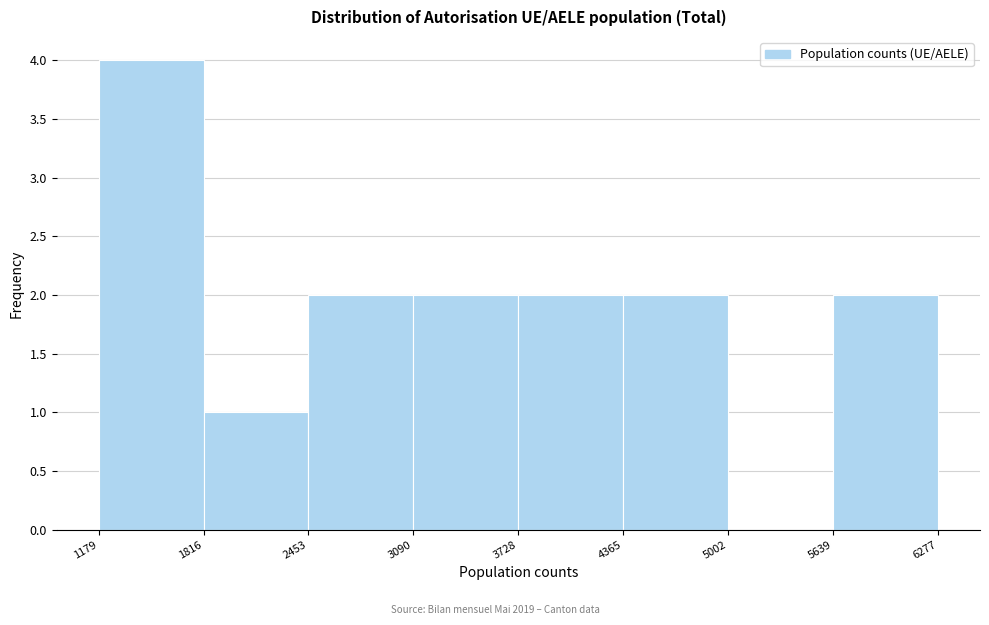

Reading left to right, list every bar in this chart as the range it spans on the x-axis followed by its height. The values are not printed on the chart, so give them approximately, as read against the axis.

1179 to 1816: 4
1816 to 2453: 1
2453 to 3090: 2
3090 to 3728: 2
3728 to 4365: 2
4365 to 5002: 2
5002 to 5639: 0
5639 to 6277: 2